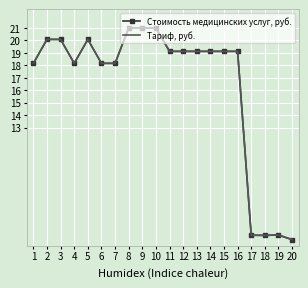

Reading left to right, extract all data points from this chart.

Стоимость медицинских услуг, руб.: 1=18.1	2=20.1	3=20.1	4=18.1	5=20.1	6=18.1	7=18.1	8=21.0	9=21.0	10=21.0	11=19.1	12=19.1	13=19.1	14=19.1	15=19.1	16=19.1	17=4.4	18=4.3	19=4.4	20=4.0
Тариф, руб.: 1=18.1	2=20.1	3=20.1	4=18.1	5=20.1	6=18.1	7=18.1	8=21.0	9=21.0	10=21.0	11=19.1	12=19.1	13=19.1	14=19.1	15=19.1	16=19.1	17=4.4	18=4.3	19=4.4	20=4.0